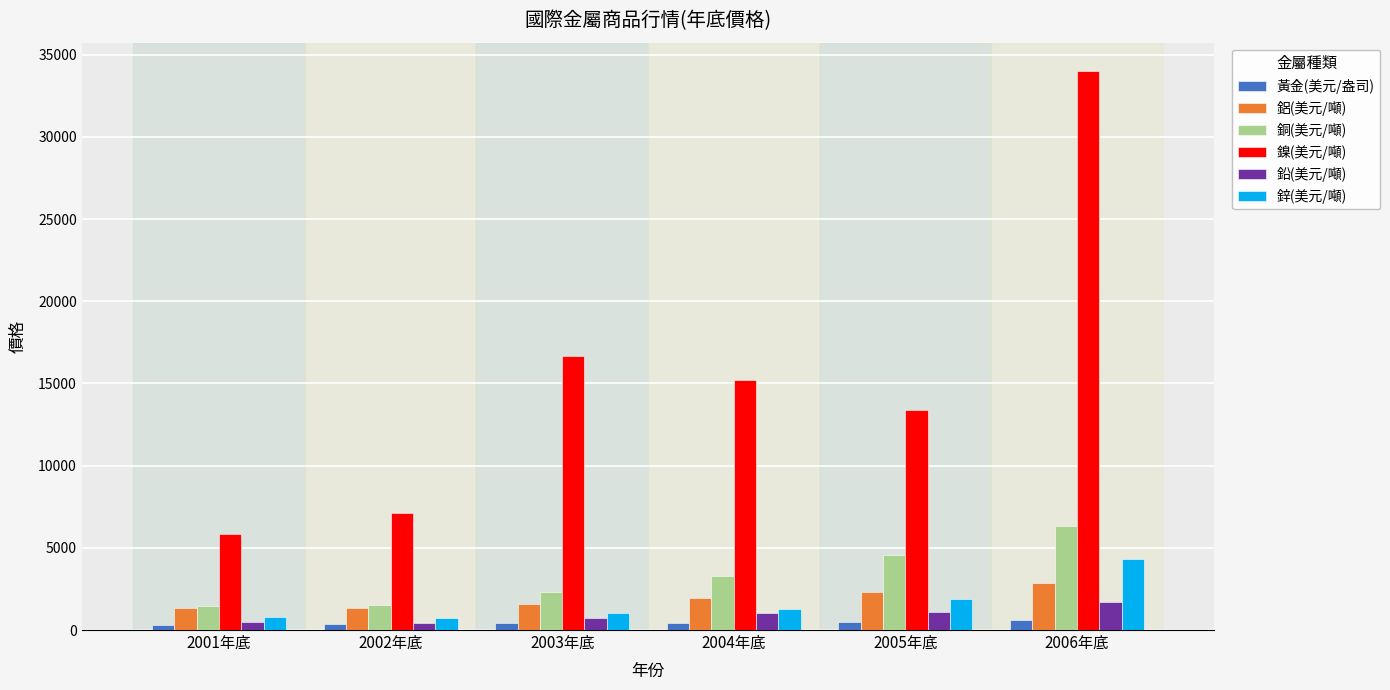

What is the difference between the maximum and second lowest values in the 銅(美元/噸) series?

4772.0